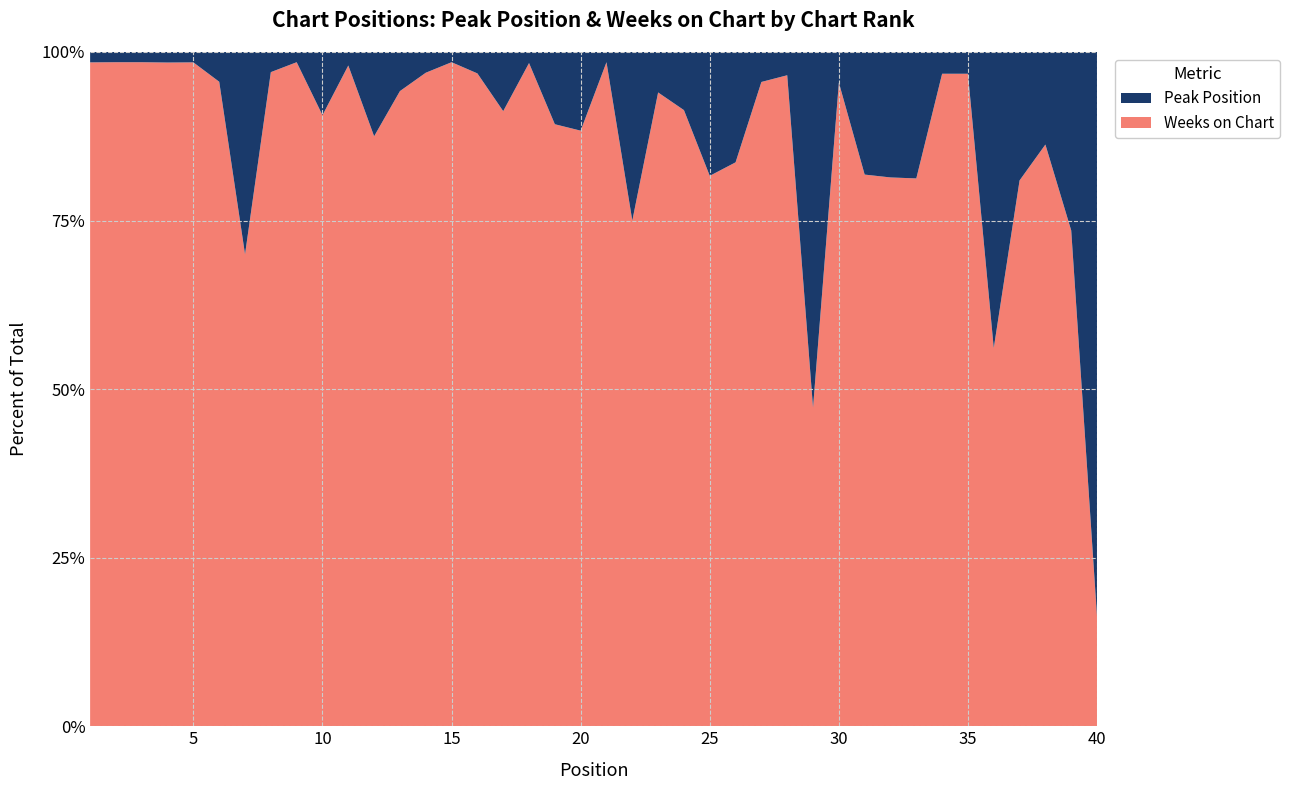

Reading left to right, transcribe all the data shown in this chart.

Peak Position: 1	1	1	1	1	3	3	2	1	6	1	6	4	2	1	2	5	1	6	7	1	13	3	5	9	9	2	2	29	1	4	8	12	1	2	18	8	7	18	36
Weeks on Chart: 64	65	65	63	64	65	7	65	65	58	49	42	65	63	65	61	52	60	50	53	65	39	47	53	40	46	43	56	26	21	18	35	52	30	60	23	34	44	50	7